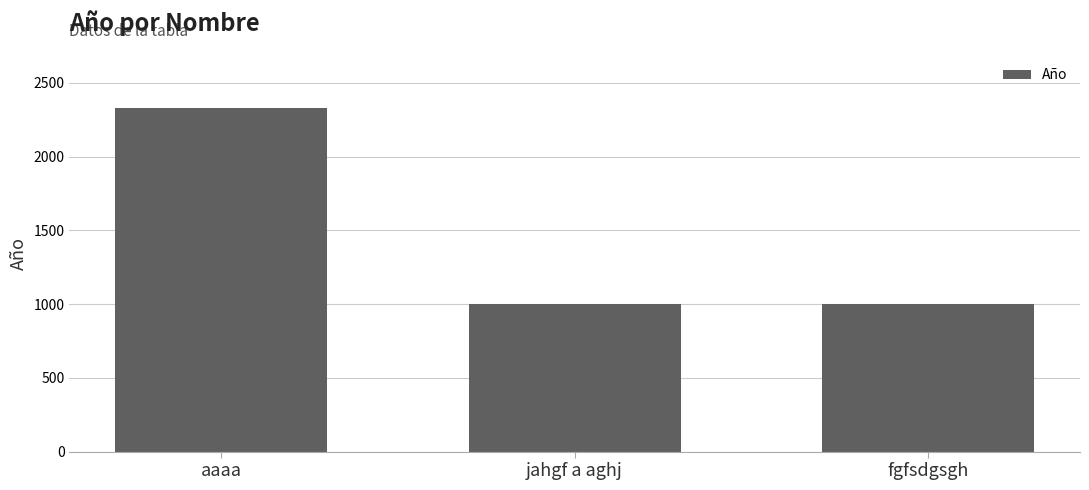

How many values are between 1000 and 2333?

3